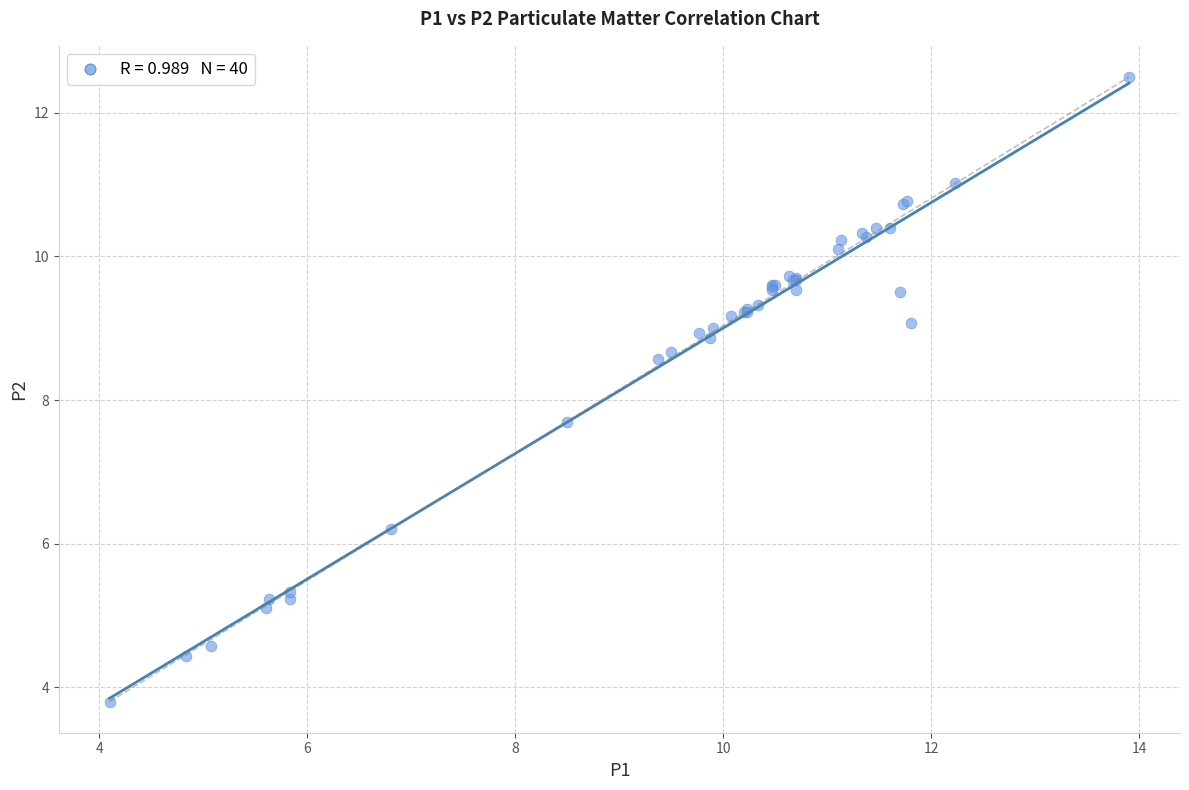

What Y value in the scatter plot is closest to 8?

7.7